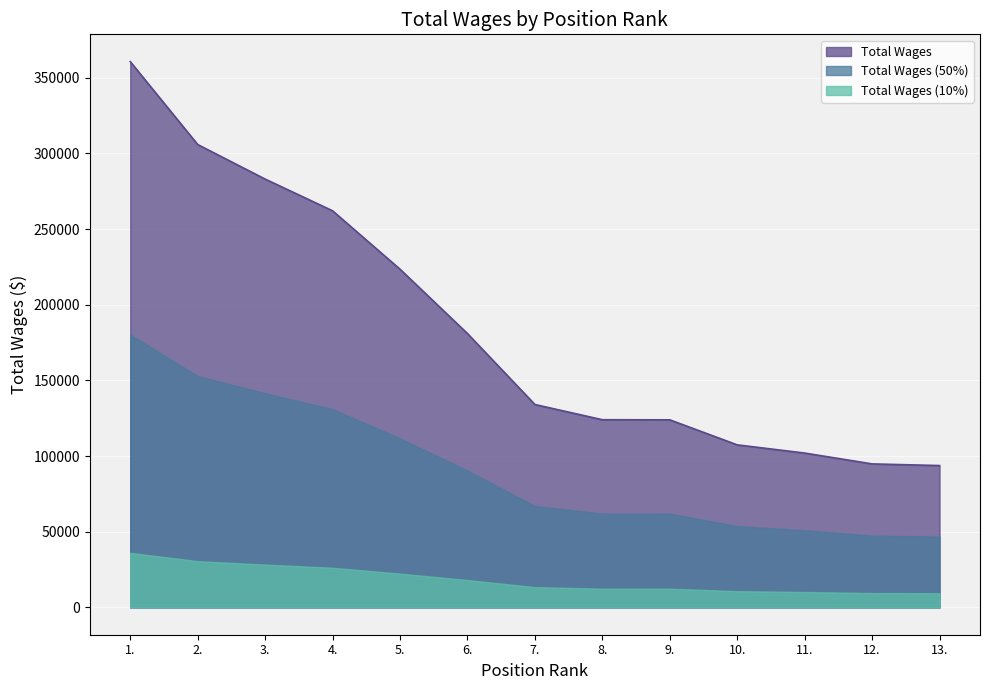

At which label is the value closest to 227159?

5.